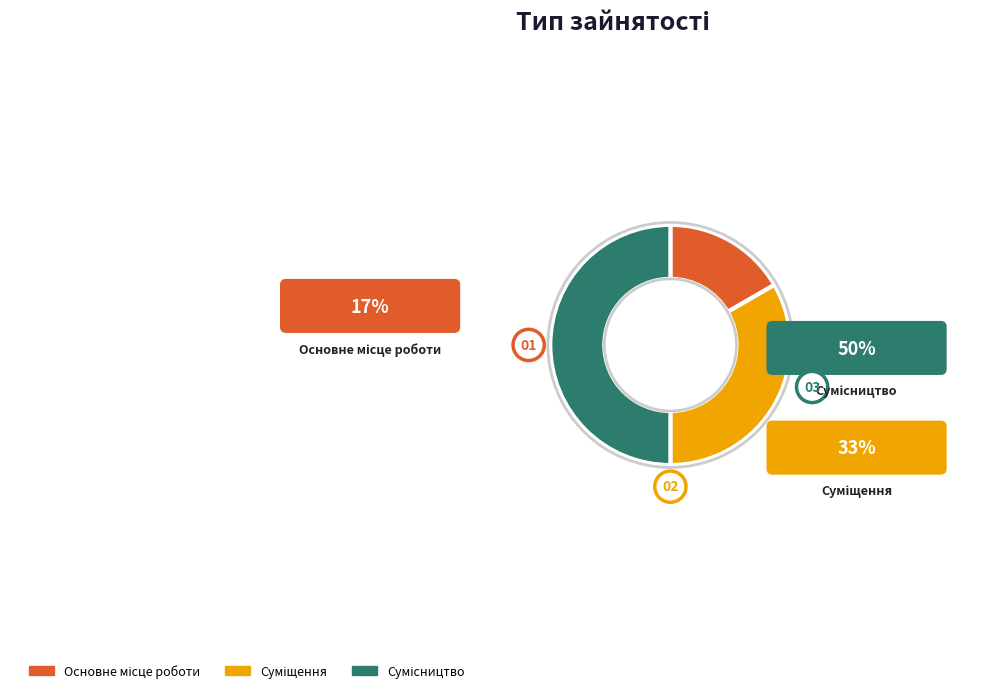

Is the sum of Сумісництво and Основне місце роботи greater than half?

Yes